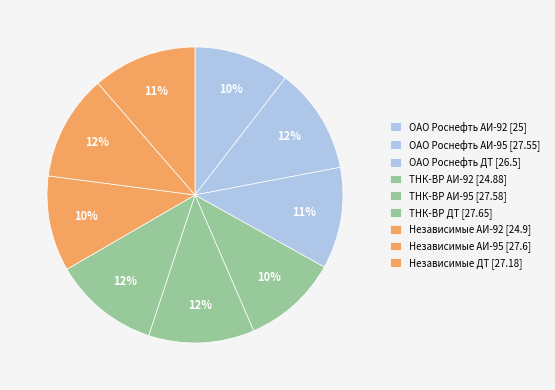

How much of the chart is everything except ОАО Роснефть ДТ [26.5]?

88.9%